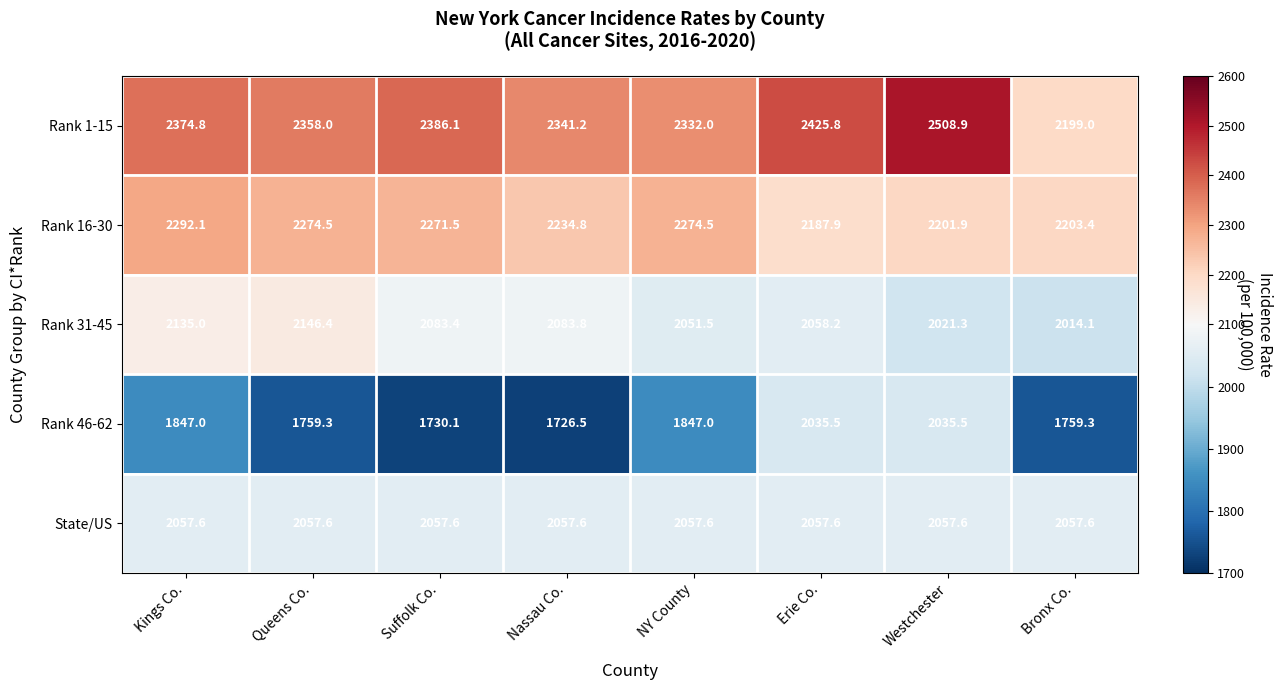

Which series has the largest range (max minus min)?

Rank 1-15